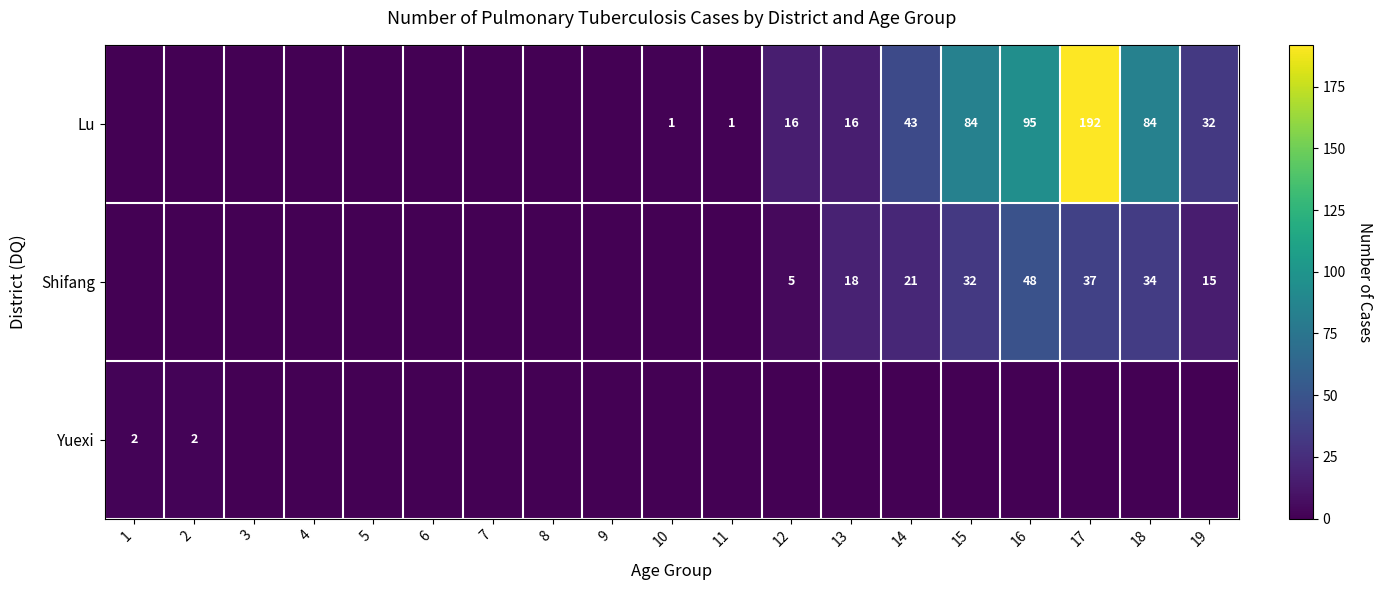

The Lu series shows 40 at 16. True or false?

False